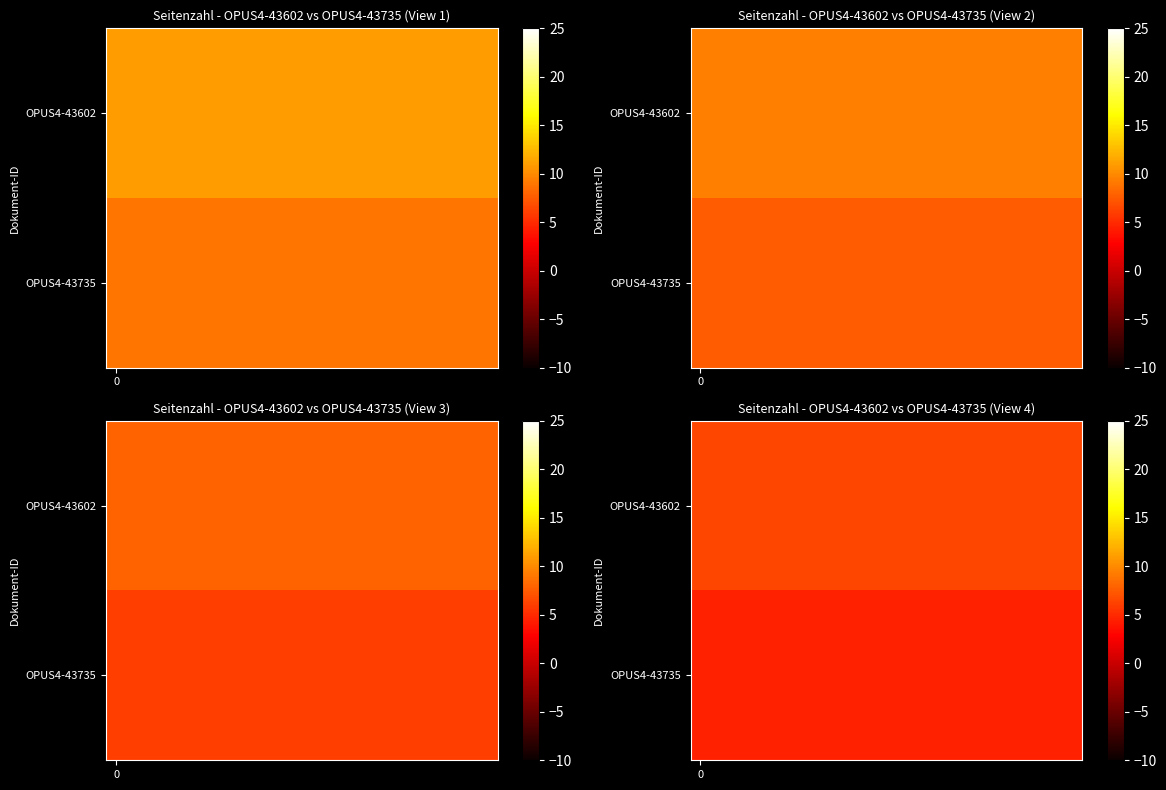

Which series has the largest total across all categories?

OPUS4-43602